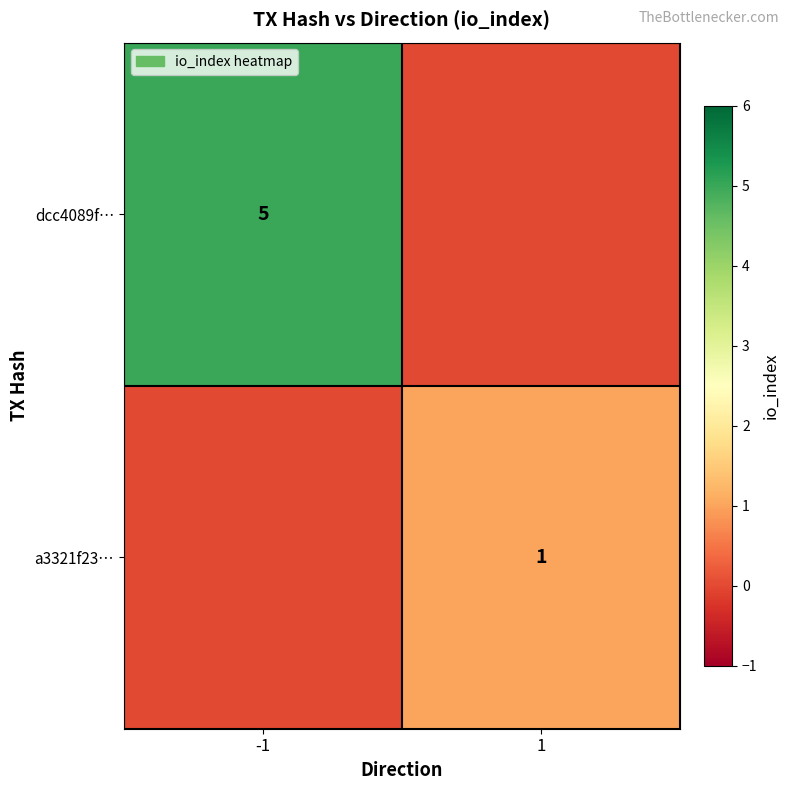

The value of a3321f23… at 1 is 1. True or false?

True